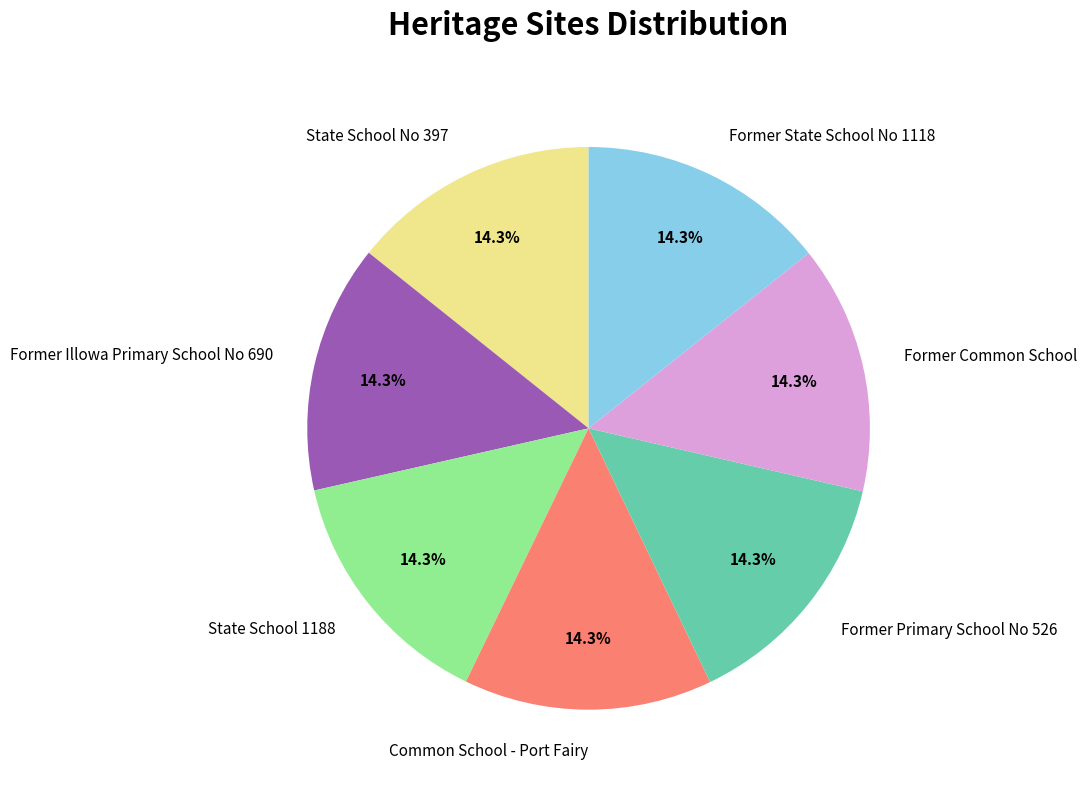

What percentage is NOT represented by Former State School No 1118?

85.7%